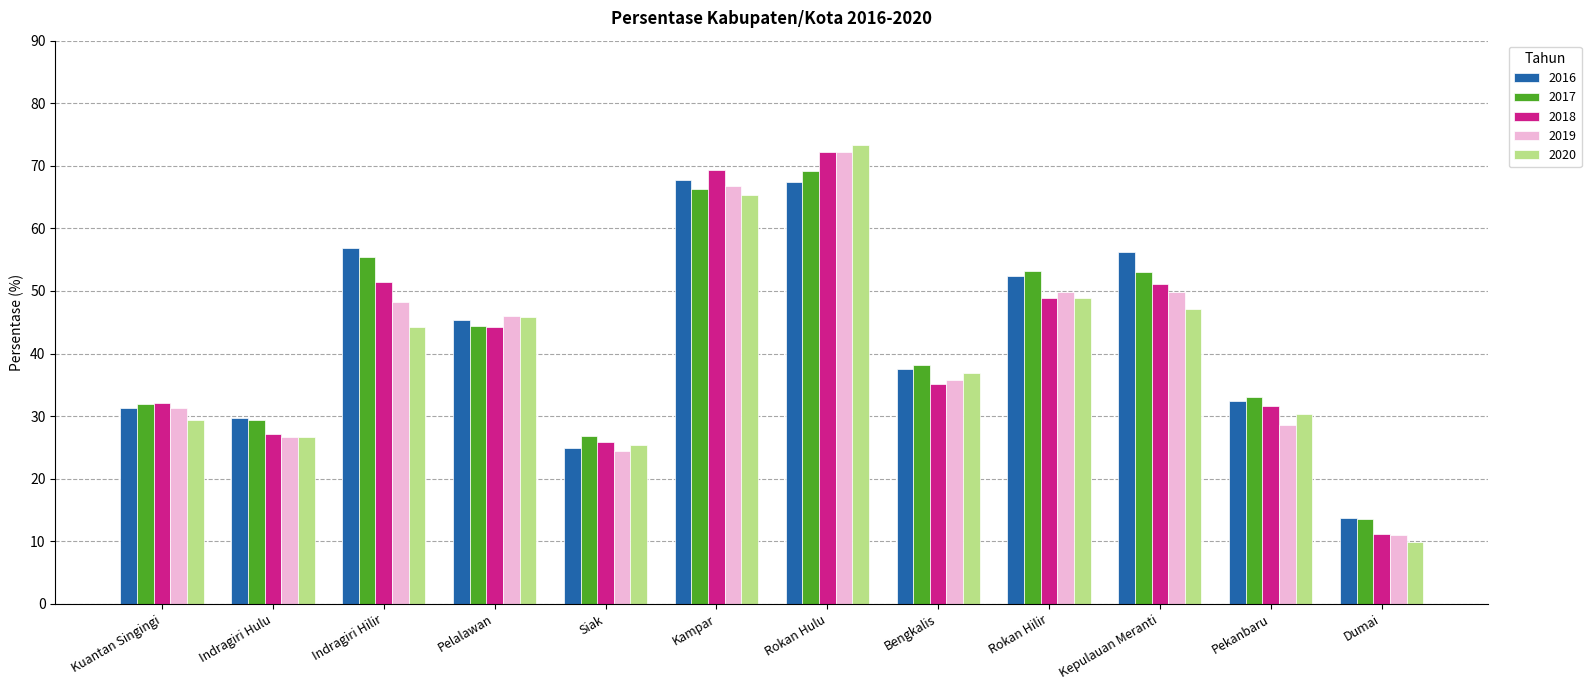

How many groups of bars are there?

12